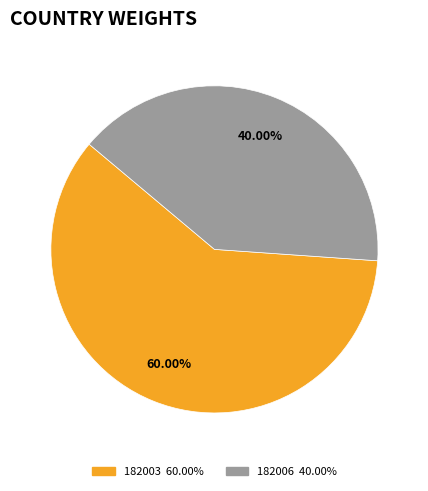

What percentage is the 182006 slice, to the nearest percent?

40%